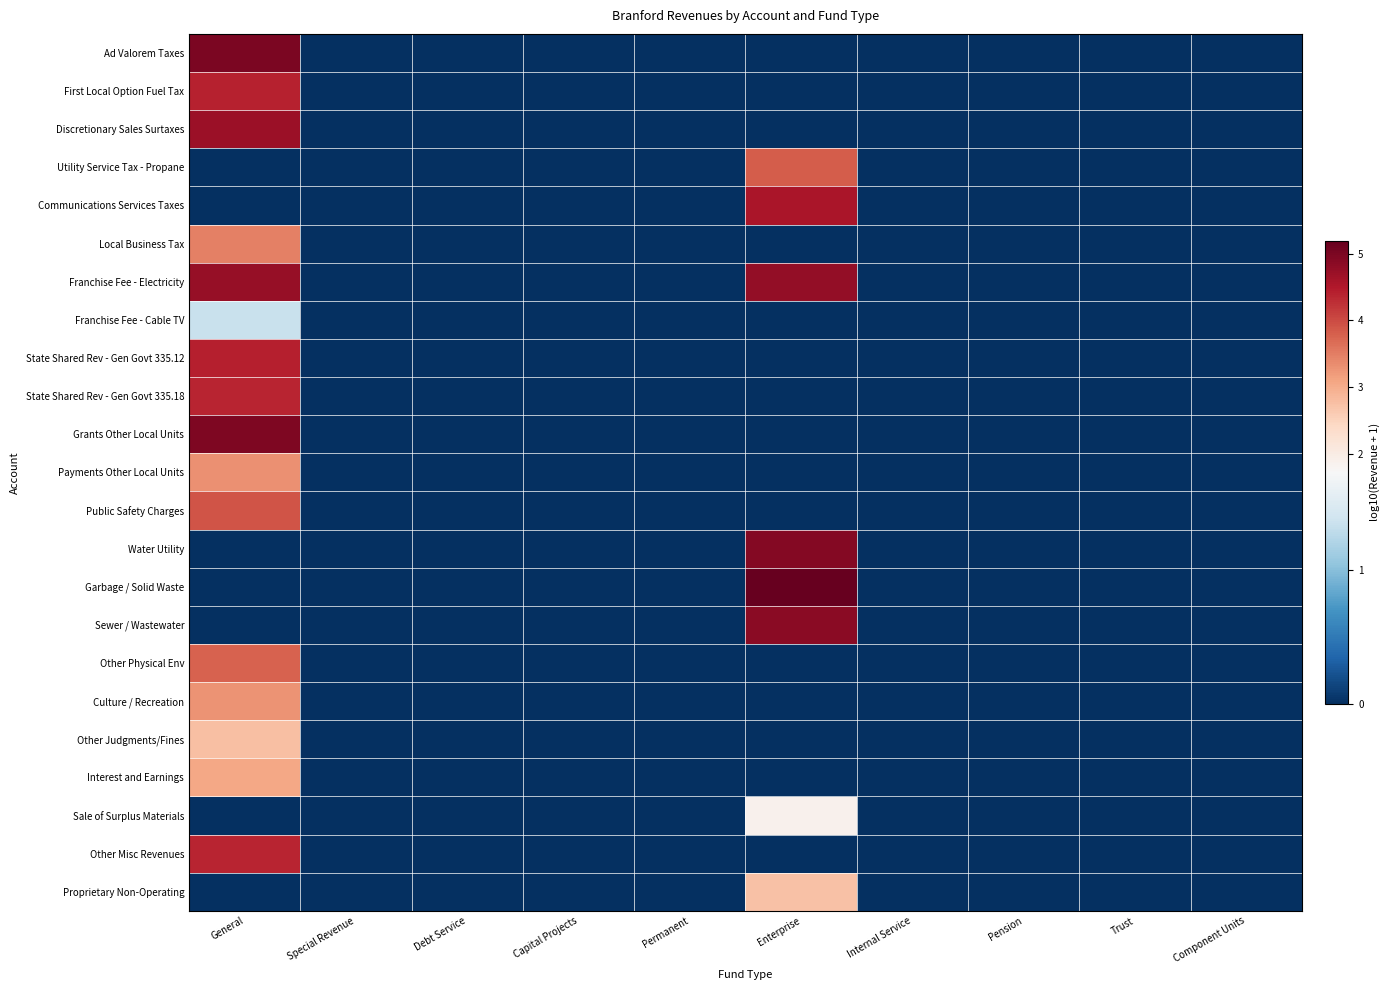

Reading left to right, what are all the values shown in this chart?

Ad Valorem Taxes: General=5.0	Special Revenue=0.0	Debt Service=0.0	Capital Projects=0.0	Permanent=0.0	Enterprise=0.0	Internal Service=0.0	Pension=0.0	Trust=0.0	Component Units=0.0
First Local Option Fuel Tax: General=4.4	Special Revenue=0.0	Debt Service=0.0	Capital Projects=0.0	Permanent=0.0	Enterprise=0.0	Internal Service=0.0	Pension=0.0	Trust=0.0	Component Units=0.0
Discretionary Sales Surtaxes: General=4.7	Special Revenue=0.0	Debt Service=0.0	Capital Projects=0.0	Permanent=0.0	Enterprise=0.0	Internal Service=0.0	Pension=0.0	Trust=0.0	Component Units=0.0
Utility Service Tax - Propane: General=0.0	Special Revenue=0.0	Debt Service=0.0	Capital Projects=0.0	Permanent=0.0	Enterprise=3.8	Internal Service=0.0	Pension=0.0	Trust=0.0	Component Units=0.0
Communications Services Taxes: General=0.0	Special Revenue=0.0	Debt Service=0.0	Capital Projects=0.0	Permanent=0.0	Enterprise=4.6	Internal Service=0.0	Pension=0.0	Trust=0.0	Component Units=0.0
Local Business Tax: General=3.5	Special Revenue=0.0	Debt Service=0.0	Capital Projects=0.0	Permanent=0.0	Enterprise=0.0	Internal Service=0.0	Pension=0.0	Trust=0.0	Component Units=0.0
Franchise Fee - Electricity: General=4.7	Special Revenue=0.0	Debt Service=0.0	Capital Projects=0.0	Permanent=0.0	Enterprise=4.8	Internal Service=0.0	Pension=0.0	Trust=0.0	Component Units=0.0
Franchise Fee - Cable TV: General=1.3	Special Revenue=0.0	Debt Service=0.0	Capital Projects=0.0	Permanent=0.0	Enterprise=0.0	Internal Service=0.0	Pension=0.0	Trust=0.0	Component Units=0.0
State Shared Rev - Gen Govt 335.12: General=4.4	Special Revenue=0.0	Debt Service=0.0	Capital Projects=0.0	Permanent=0.0	Enterprise=0.0	Internal Service=0.0	Pension=0.0	Trust=0.0	Component Units=0.0
State Shared Rev - Gen Govt 335.18: General=4.4	Special Revenue=0.0	Debt Service=0.0	Capital Projects=0.0	Permanent=0.0	Enterprise=0.0	Internal Service=0.0	Pension=0.0	Trust=0.0	Component Units=0.0
Grants Other Local Units: General=5.0	Special Revenue=0.0	Debt Service=0.0	Capital Projects=0.0	Permanent=0.0	Enterprise=0.0	Internal Service=0.0	Pension=0.0	Trust=0.0	Component Units=0.0
Payments Other Local Units: General=3.3	Special Revenue=0.0	Debt Service=0.0	Capital Projects=0.0	Permanent=0.0	Enterprise=0.0	Internal Service=0.0	Pension=0.0	Trust=0.0	Component Units=0.0
Public Safety Charges: General=3.9	Special Revenue=0.0	Debt Service=0.0	Capital Projects=0.0	Permanent=0.0	Enterprise=0.0	Internal Service=0.0	Pension=0.0	Trust=0.0	Component Units=0.0
Water Utility: General=0.0	Special Revenue=0.0	Debt Service=0.0	Capital Projects=0.0	Permanent=0.0	Enterprise=4.9	Internal Service=0.0	Pension=0.0	Trust=0.0	Component Units=0.0
Garbage / Solid Waste: General=0.0	Special Revenue=0.0	Debt Service=0.0	Capital Projects=0.0	Permanent=0.0	Enterprise=5.2	Internal Service=0.0	Pension=0.0	Trust=0.0	Component Units=0.0
Sewer / Wastewater: General=0.0	Special Revenue=0.0	Debt Service=0.0	Capital Projects=0.0	Permanent=0.0	Enterprise=4.9	Internal Service=0.0	Pension=0.0	Trust=0.0	Component Units=0.0
Other Physical Env: General=3.8	Special Revenue=0.0	Debt Service=0.0	Capital Projects=0.0	Permanent=0.0	Enterprise=0.0	Internal Service=0.0	Pension=0.0	Trust=0.0	Component Units=0.0
Culture / Recreation: General=3.3	Special Revenue=0.0	Debt Service=0.0	Capital Projects=0.0	Permanent=0.0	Enterprise=0.0	Internal Service=0.0	Pension=0.0	Trust=0.0	Component Units=0.0
Other Judgments/Fines: General=2.8	Special Revenue=0.0	Debt Service=0.0	Capital Projects=0.0	Permanent=0.0	Enterprise=0.0	Internal Service=0.0	Pension=0.0	Trust=0.0	Component Units=0.0
Interest and Earnings: General=3.1	Special Revenue=0.0	Debt Service=0.0	Capital Projects=0.0	Permanent=0.0	Enterprise=0.0	Internal Service=0.0	Pension=0.0	Trust=0.0	Component Units=0.0
Sale of Surplus Materials: General=0.0	Special Revenue=0.0	Debt Service=0.0	Capital Projects=0.0	Permanent=0.0	Enterprise=1.9	Internal Service=0.0	Pension=0.0	Trust=0.0	Component Units=0.0
Other Misc Revenues: General=4.4	Special Revenue=0.0	Debt Service=0.0	Capital Projects=0.0	Permanent=0.0	Enterprise=0.0	Internal Service=0.0	Pension=0.0	Trust=0.0	Component Units=0.0
Proprietary Non-Operating: General=0.0	Special Revenue=0.0	Debt Service=0.0	Capital Projects=0.0	Permanent=0.0	Enterprise=2.7	Internal Service=0.0	Pension=0.0	Trust=0.0	Component Units=0.0